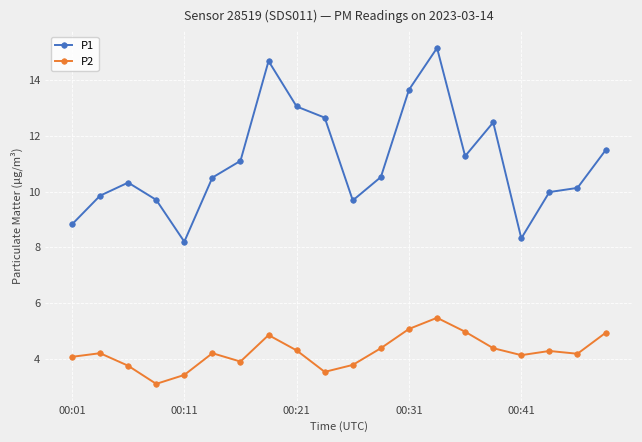

At how many categories does at least one series exceed 8?

20